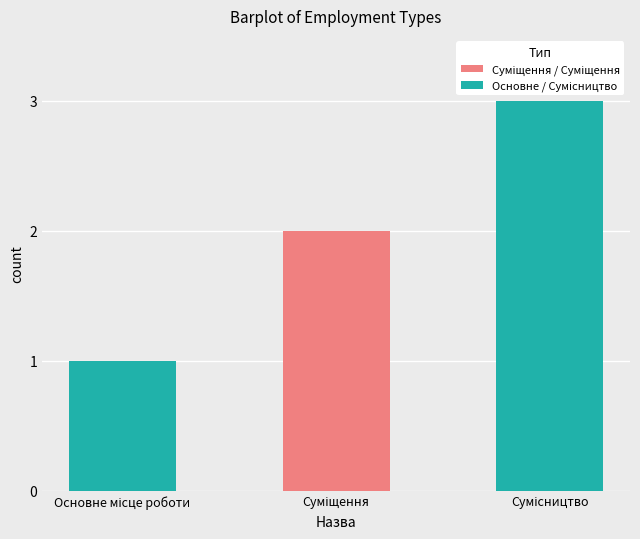

Are the bars grouped side by side (vs. stacked)?

No